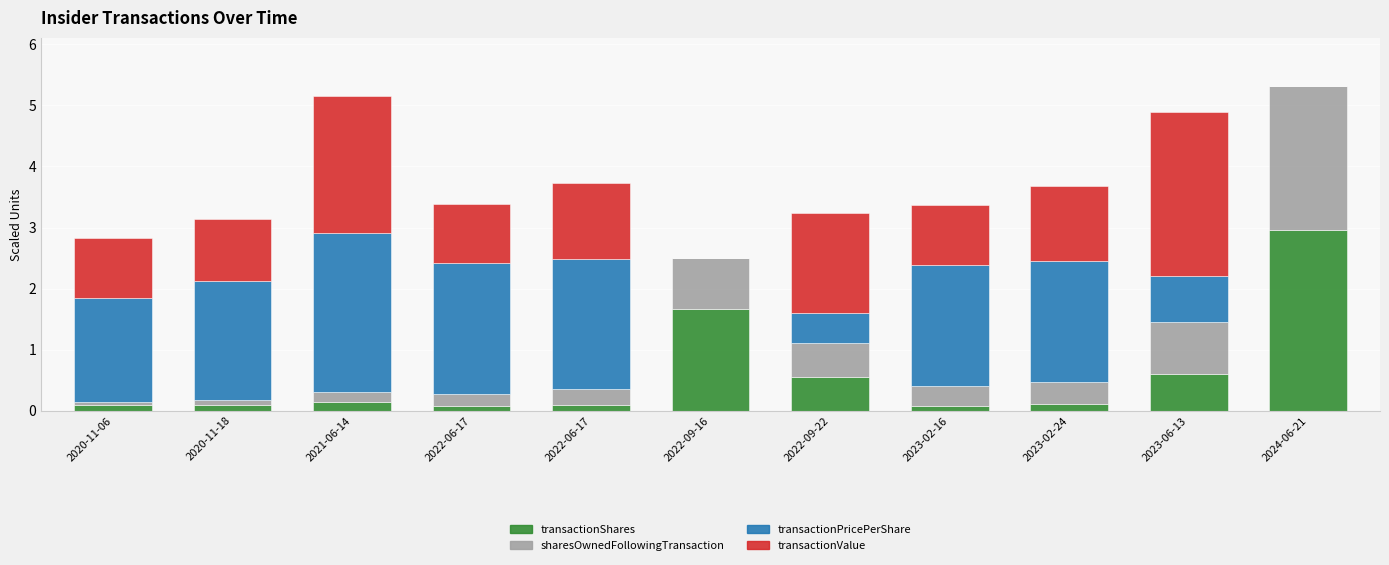

What are all the series names shown in the legend?

transactionShares, sharesOwnedFollowingTransaction, transactionPricePerShare, transactionValue